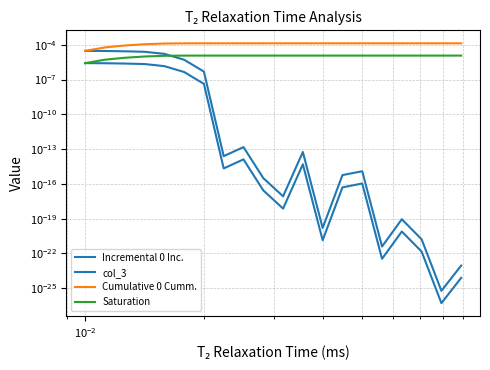

The Cumulative 0 Cumm. series shows 0.0 at 14. True or false?

False